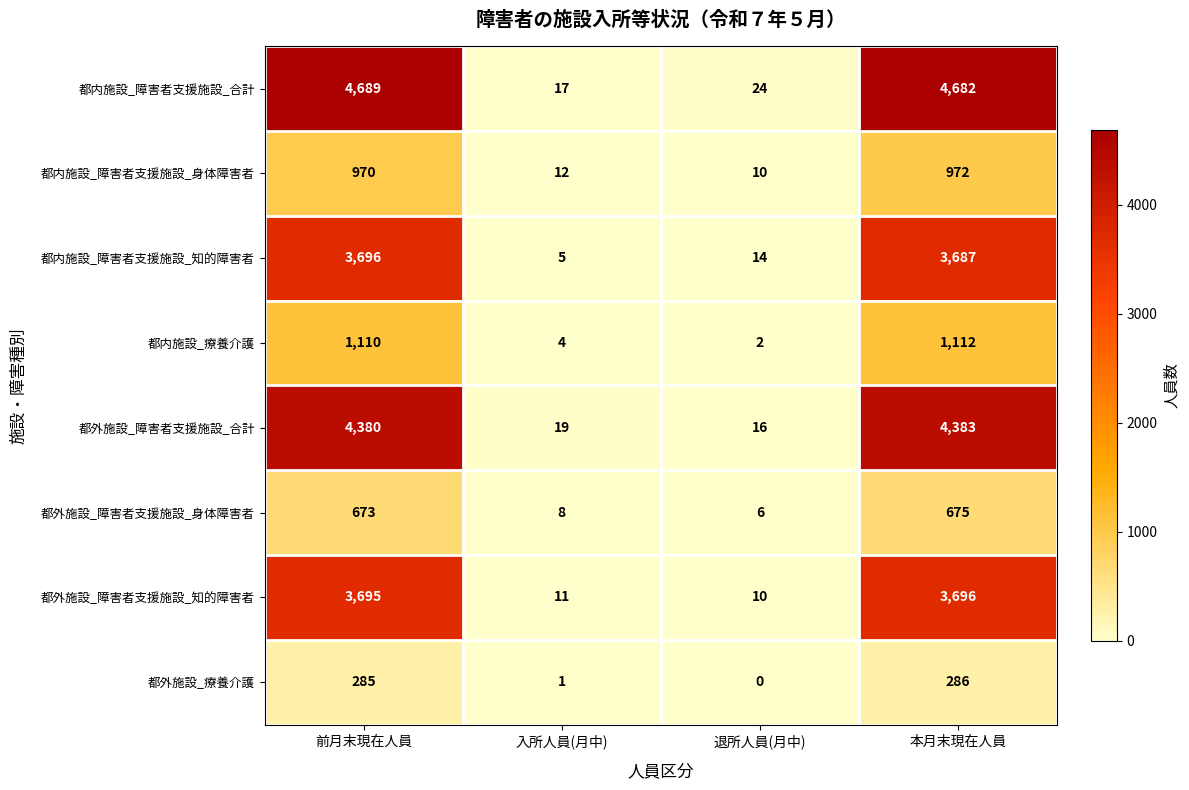

True or false: 都内施設_障害者支援施設_合計 has a value of 11 at 入所人員(月中).

False